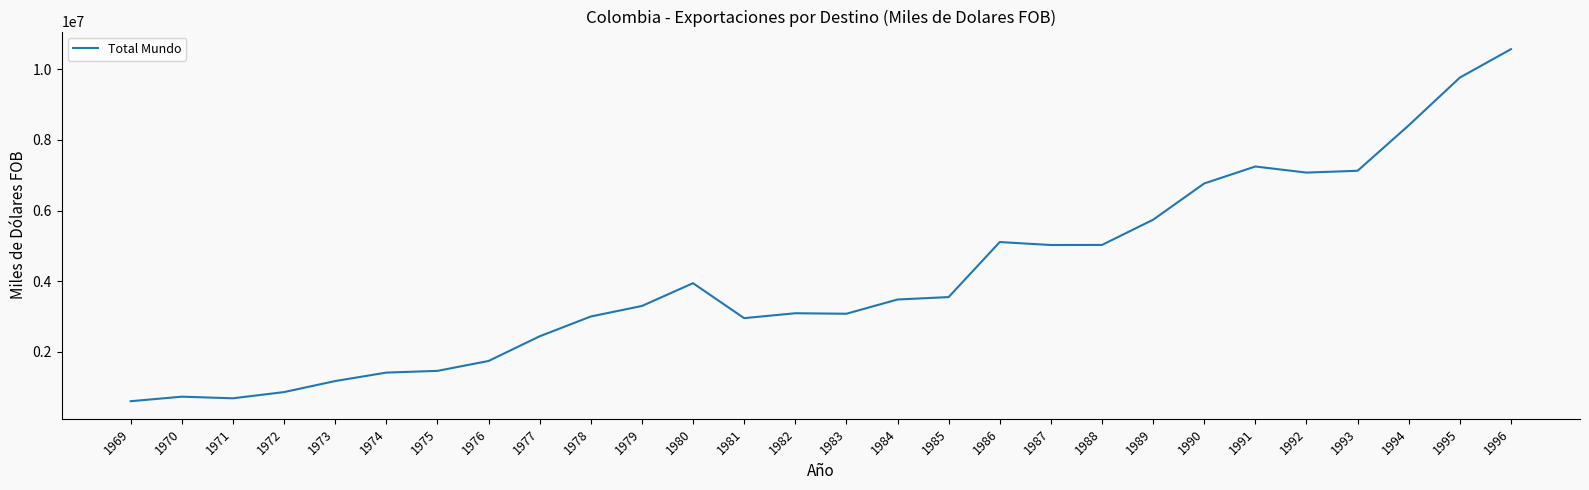

What is the greatest value displayed?

10562049